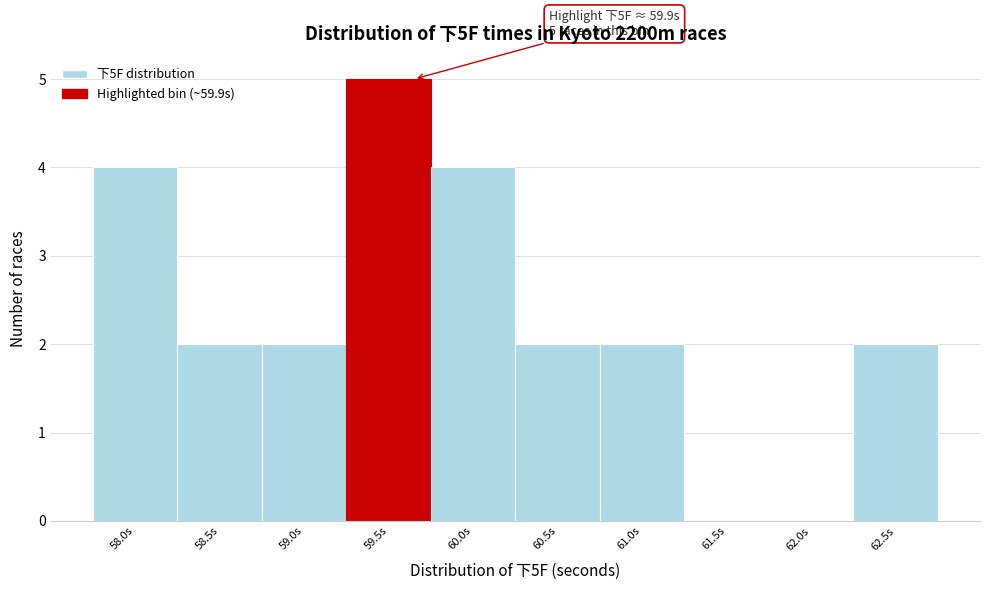

Reading right to left, list all the values displayed in this chart.

62.5s=2	62.0s=0	61.5s=0	61.0s=2	60.5s=2	60.0s=4	59.5s=5	59.0s=2	58.5s=2	58.0s=4